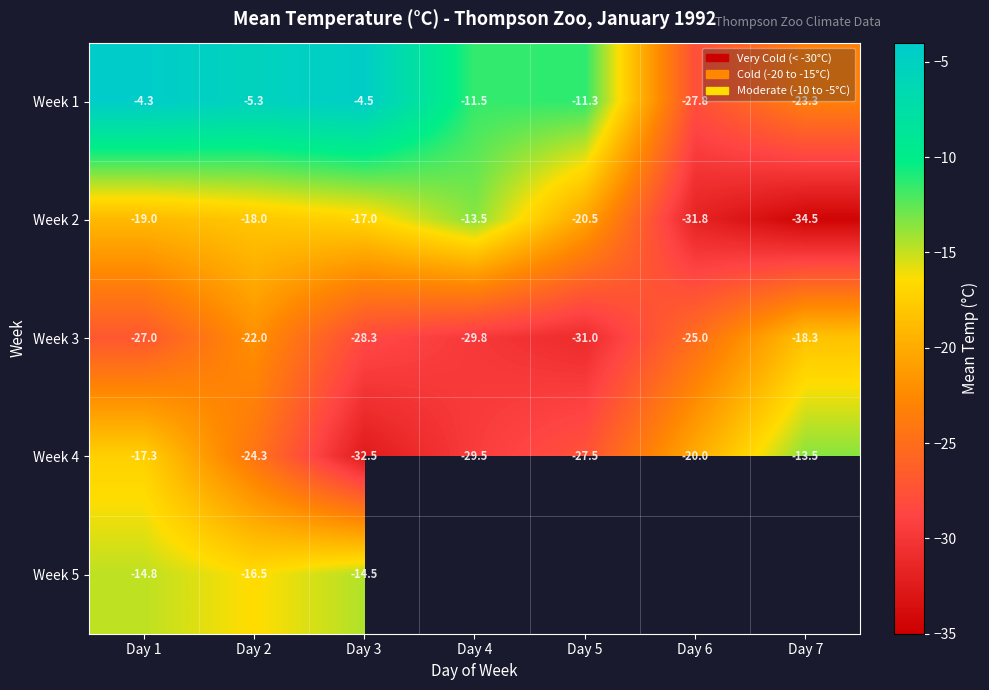

What is the approximate value of Week 2 at Day 3?

-17.0